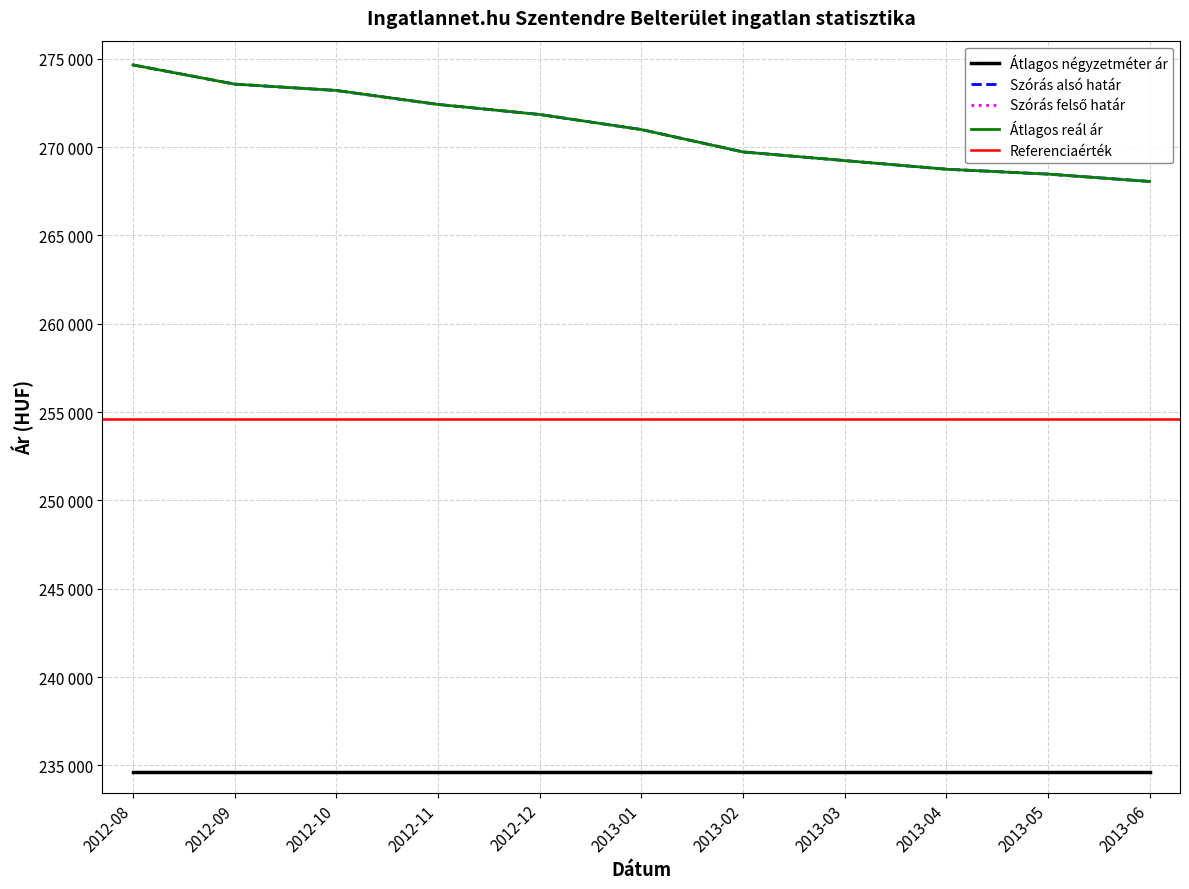

At which label does Szórás alsó határ reach its minimum?

2013-06